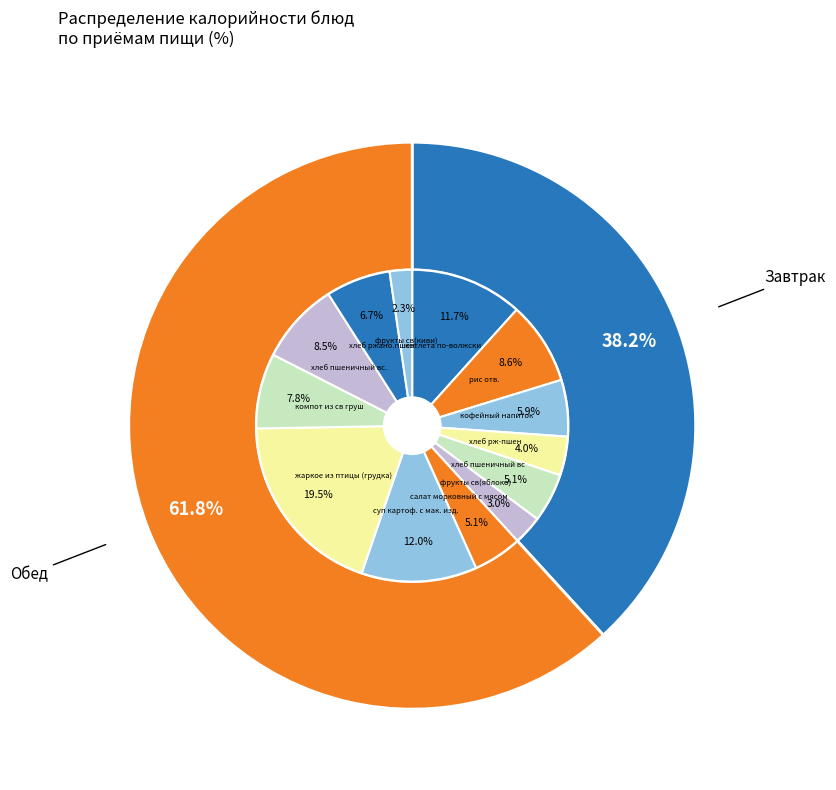

What is the smallest slice in the pie chart?

фрукты св(киви)